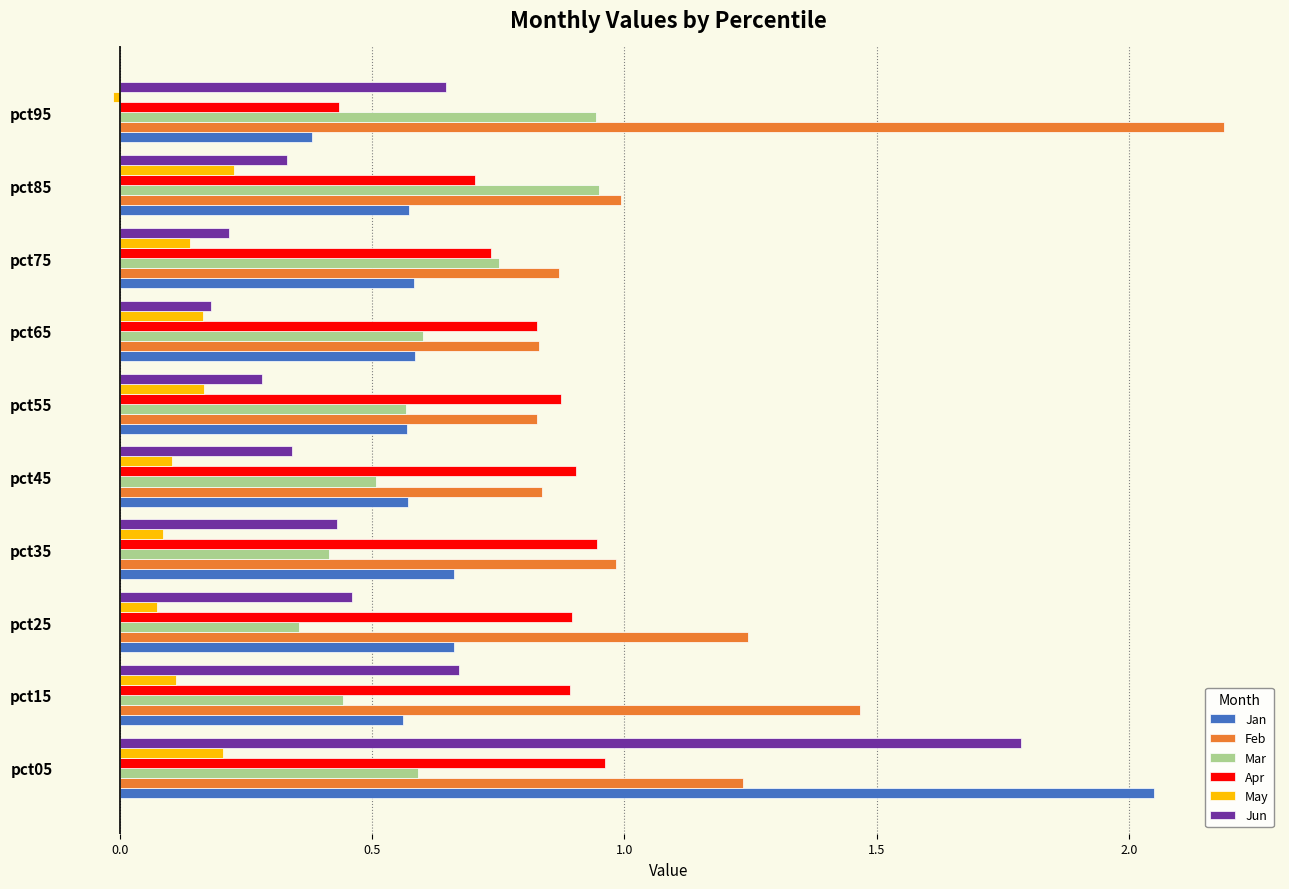

Which label corresponds to the largest value in the chart?

pct95